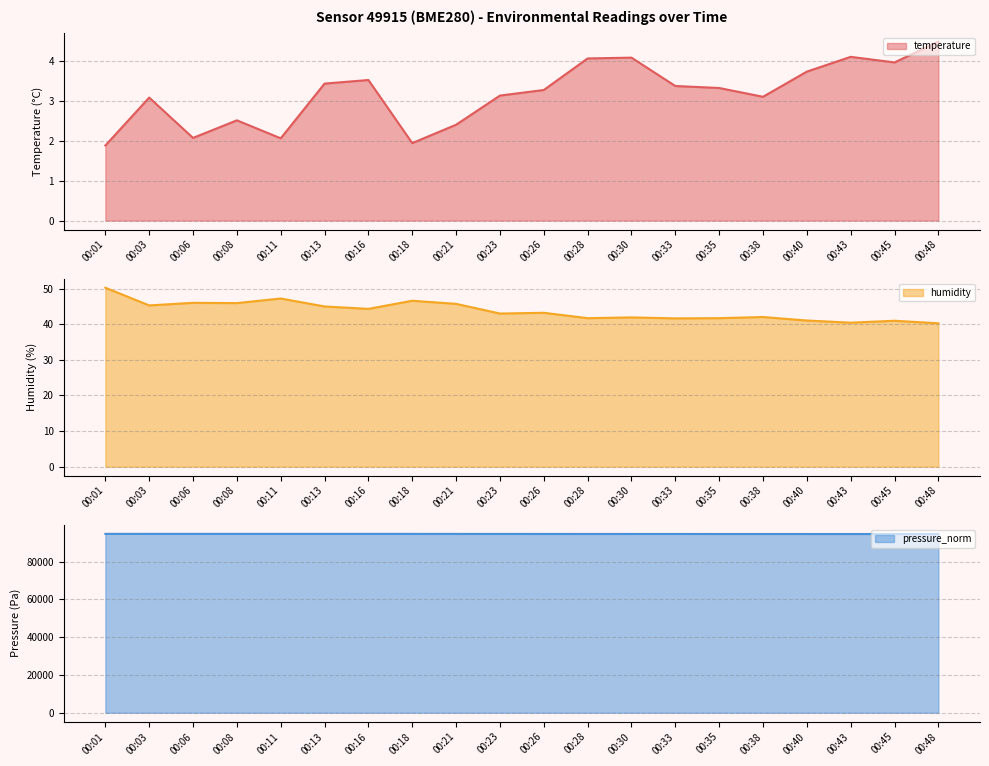

True or false: pressure_norm and humidity intersect in this chart.

False